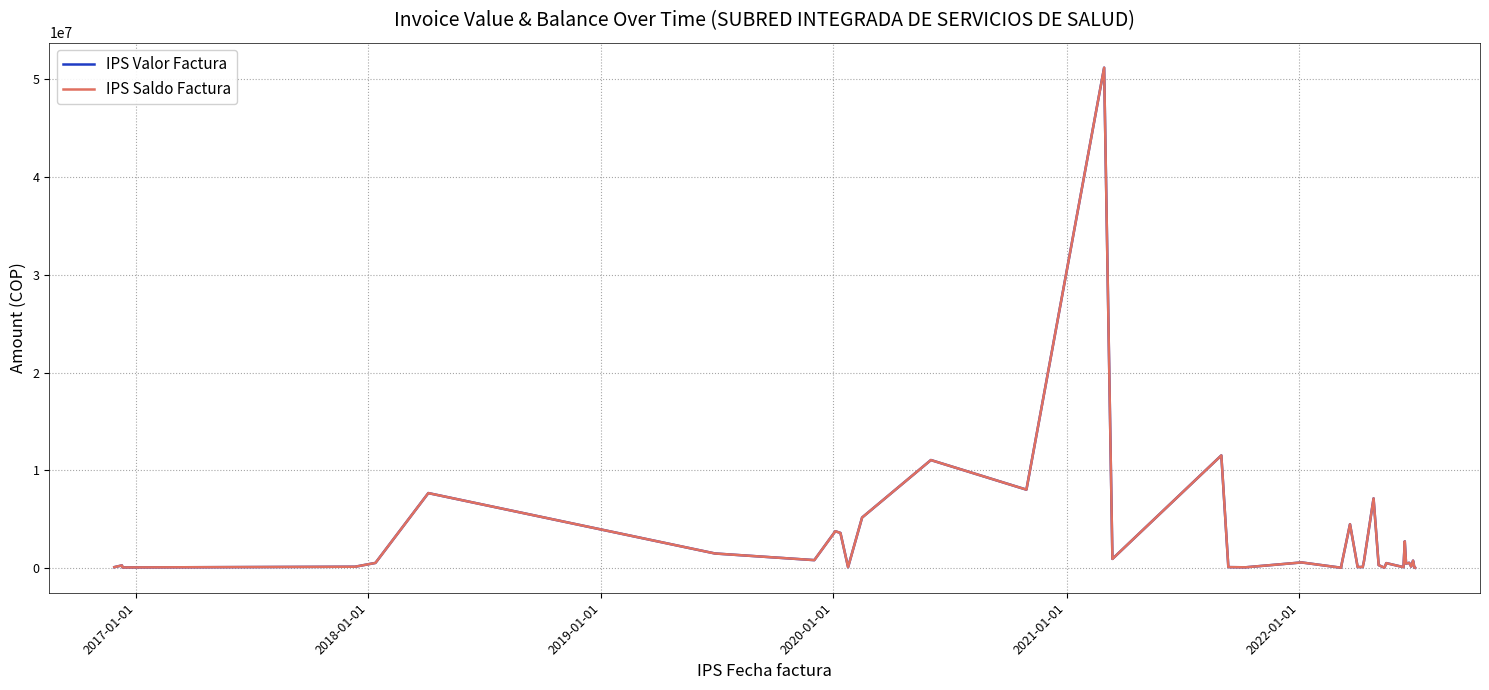

Does the chart have visible grid lines?

Yes